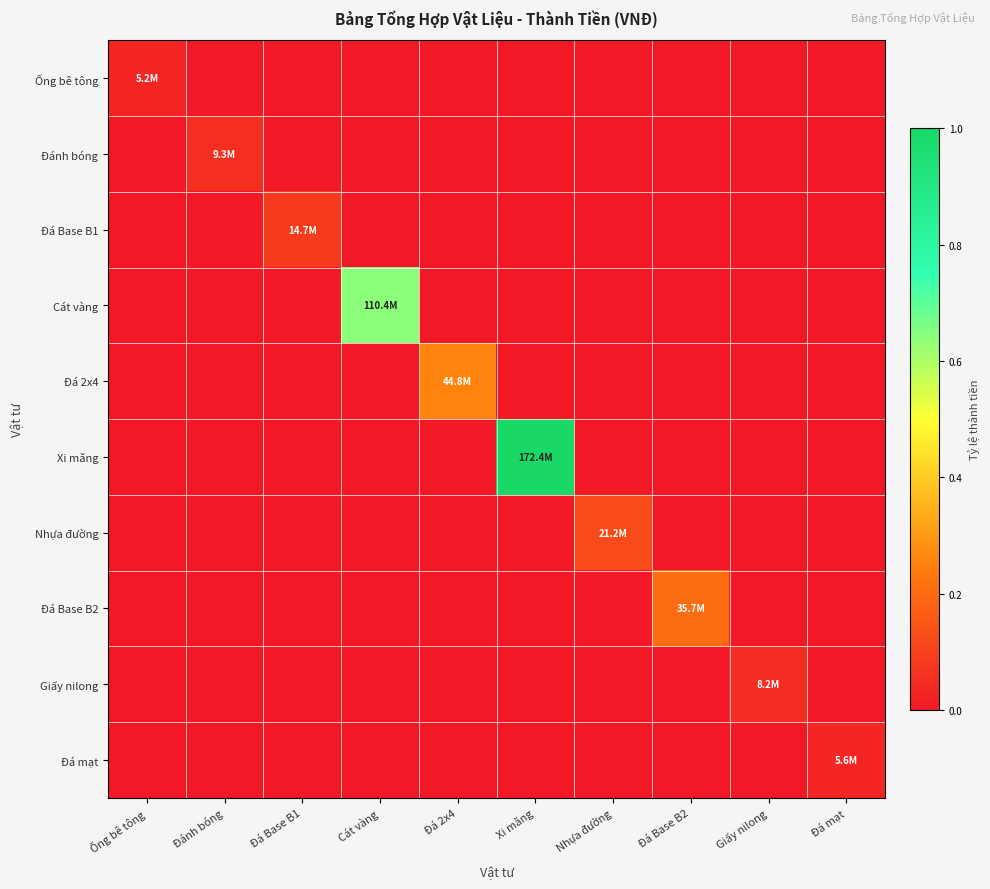

What is the total value across all series at Xi măng?

1.0